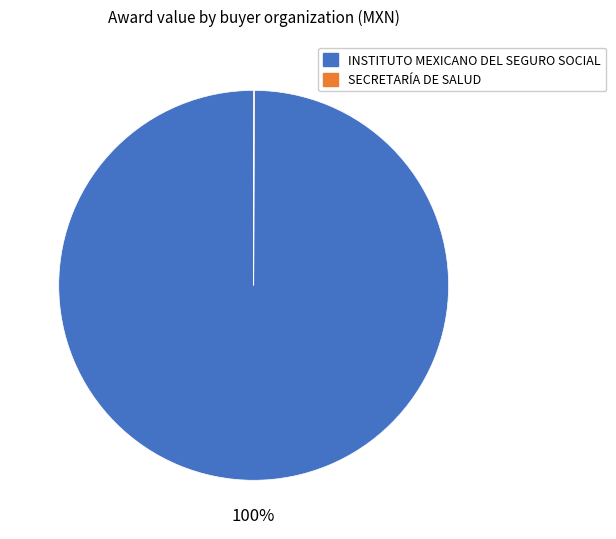

The INSTITUTO MEXICANO DEL SEGURO SOCIAL slice represents 100% of the pie. True or false?

True